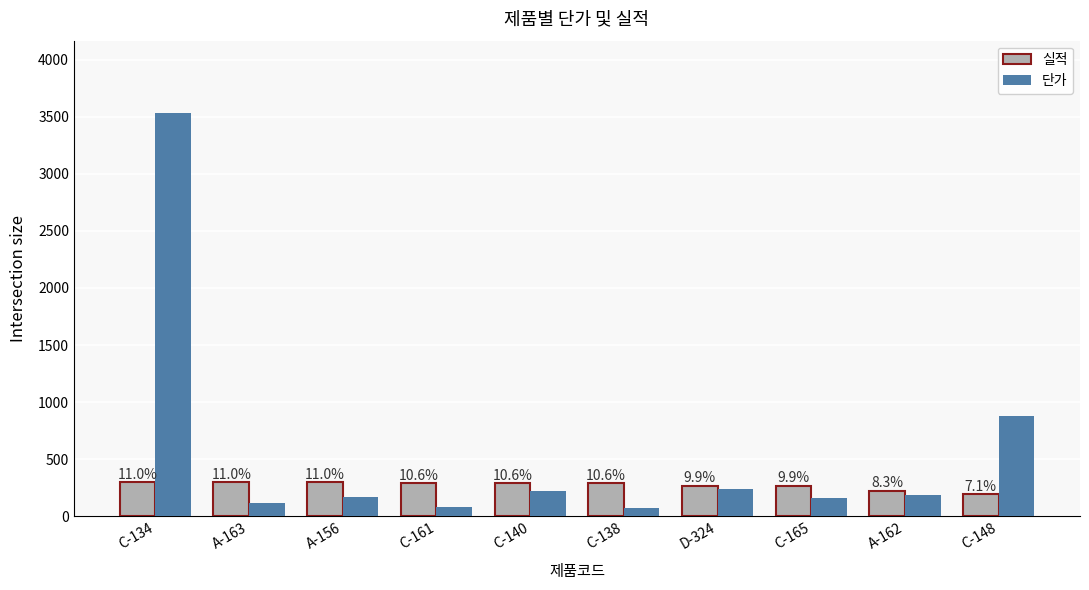

What are all the series names shown in the legend?

실적, 단가